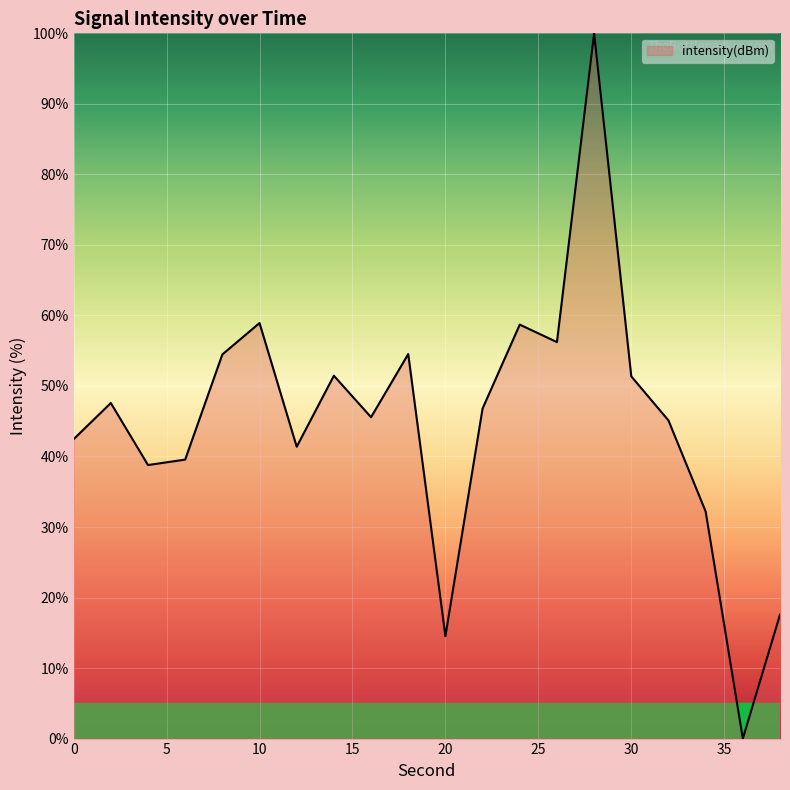

What is the maximum value shown in the chart?

100.0